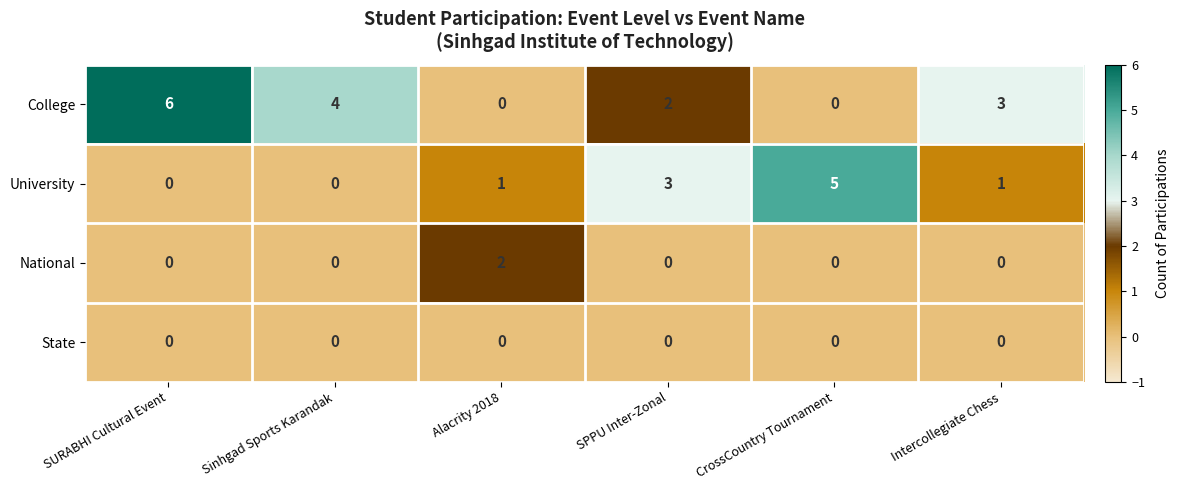

Which series changed the most between Sinhgad Sports Karandak and Alacrity 2018?

College